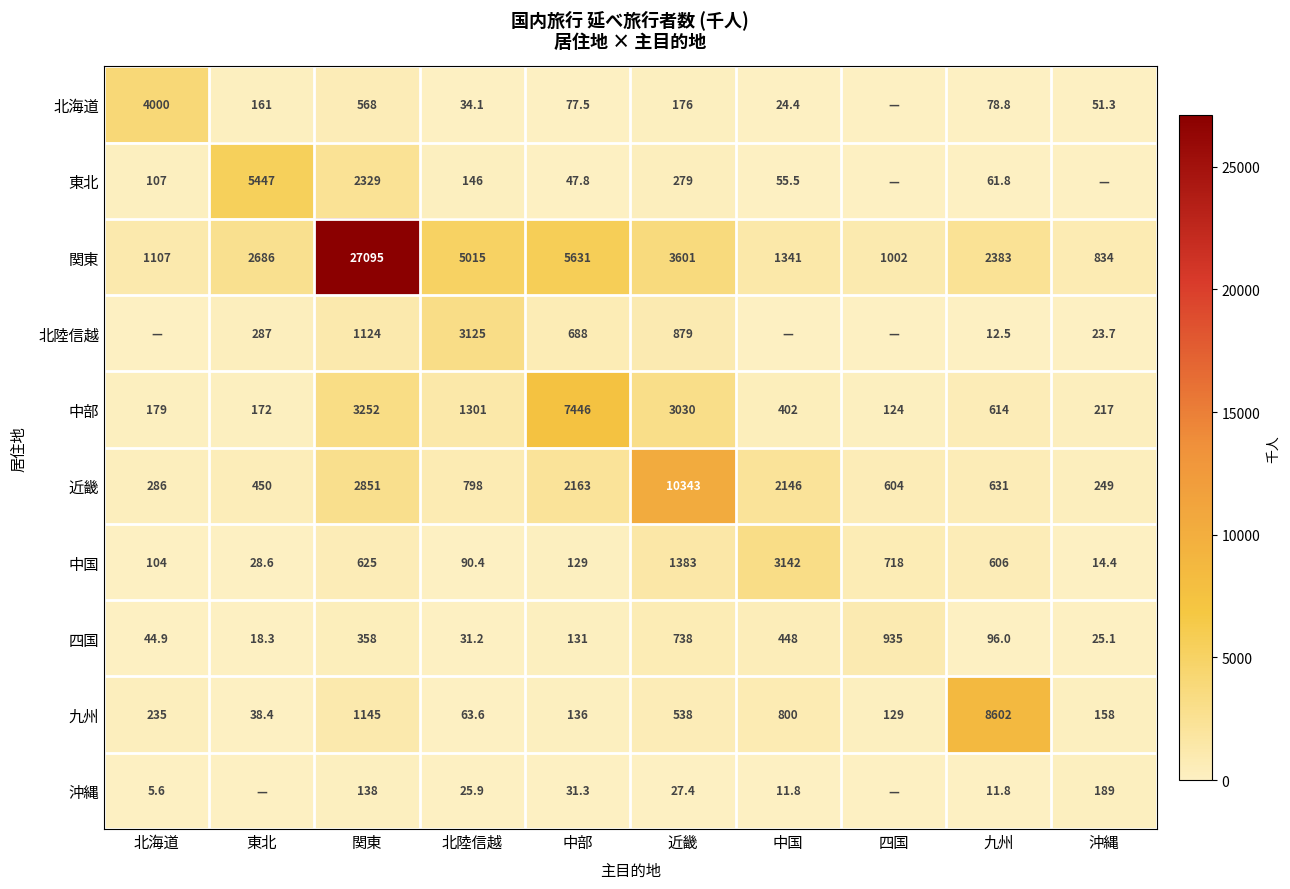

Is it true that 沖縄 equals 14.5 at 中部?

False